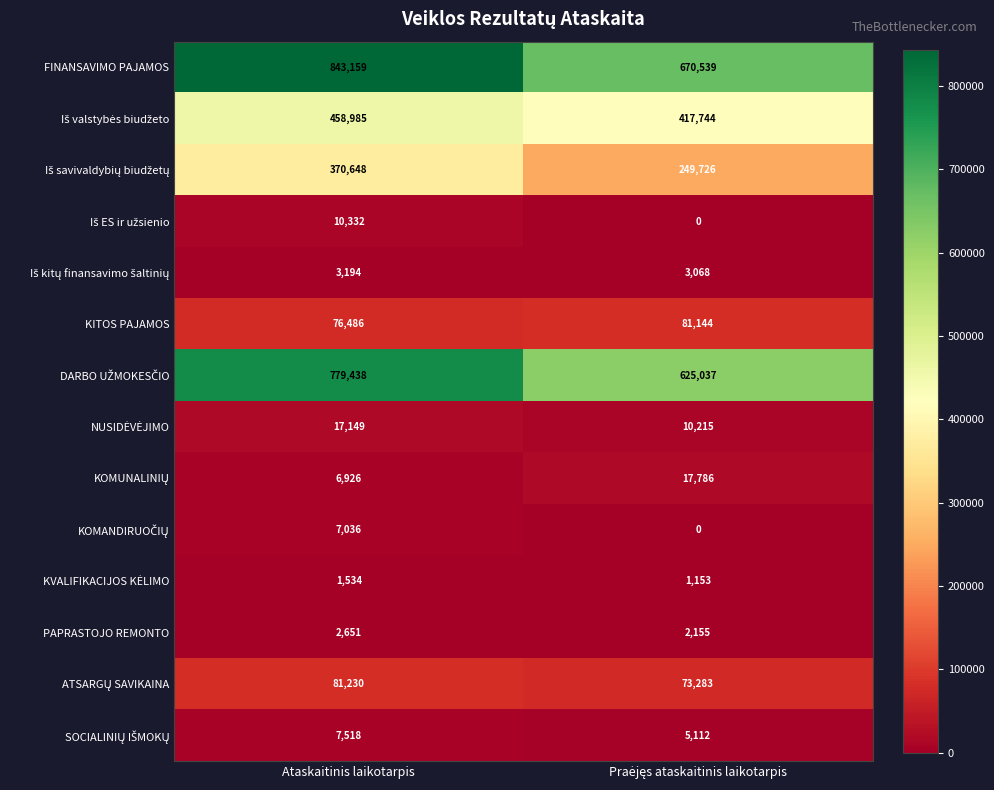

Which category has the highest value across all series?

Ataskaitinis laikotarpis